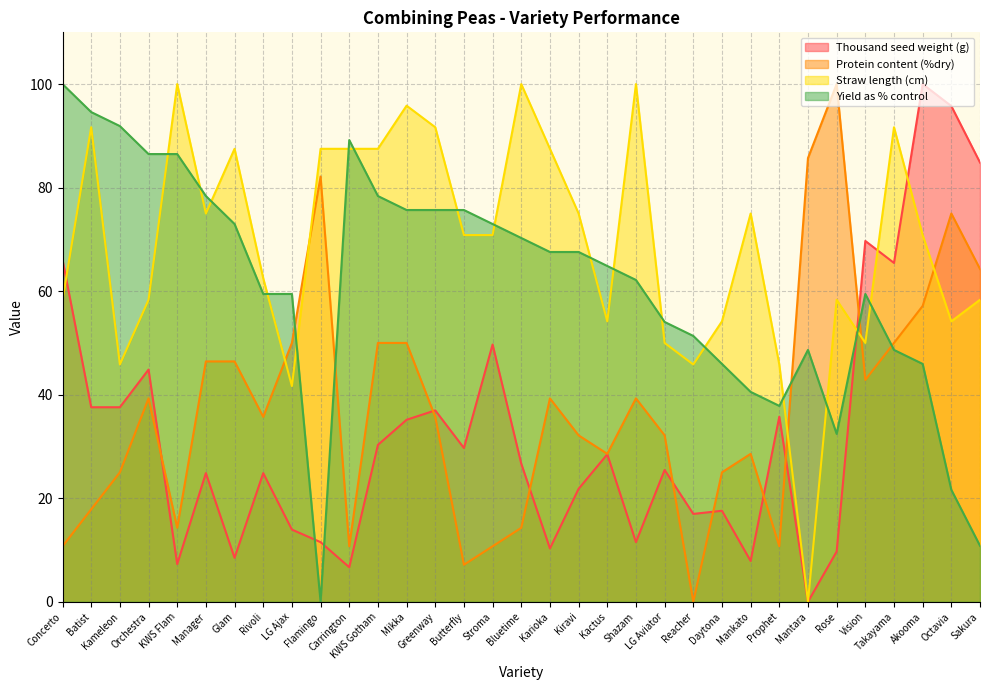

Which category has the lowest value in the Yield as % control series?

Flamingo